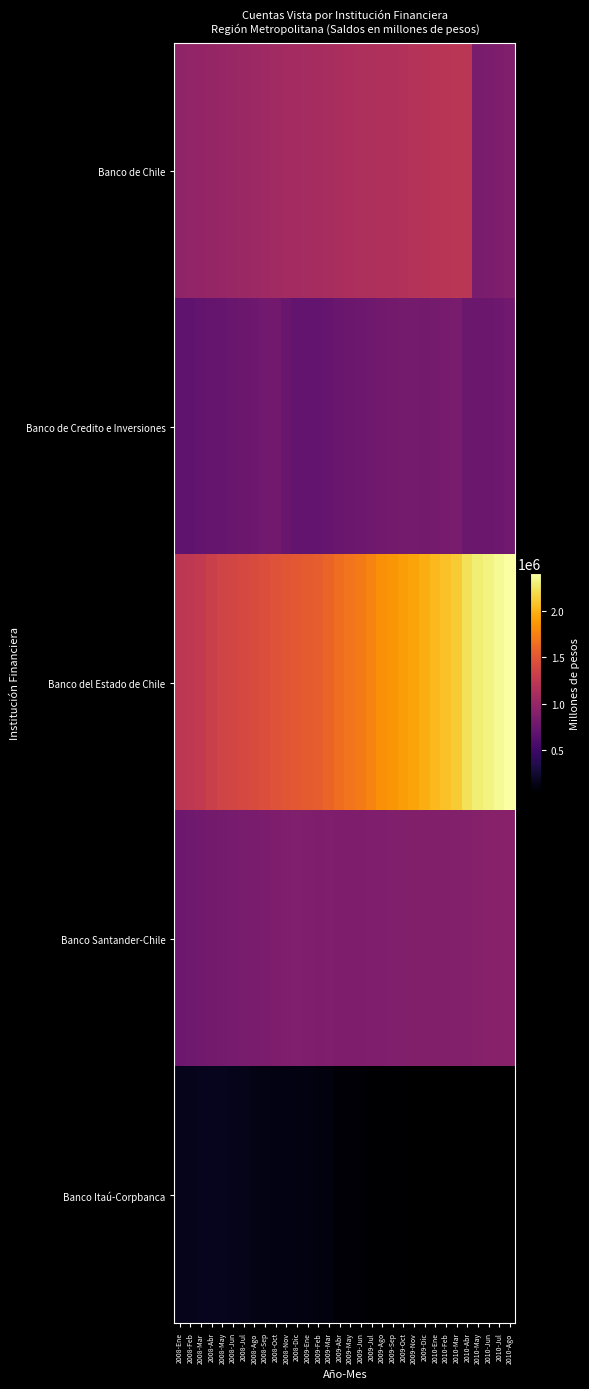

How many values in the Banco Itaú-Corpbanca series exceed 158639?

5